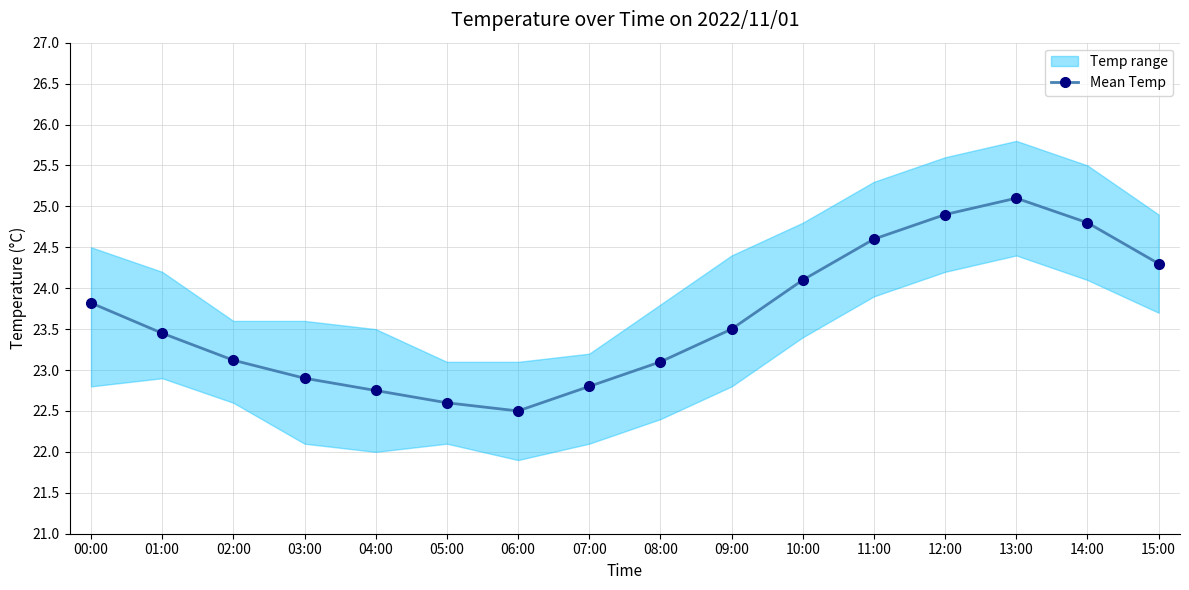

What is the value of the 15th point from the left?

24.8